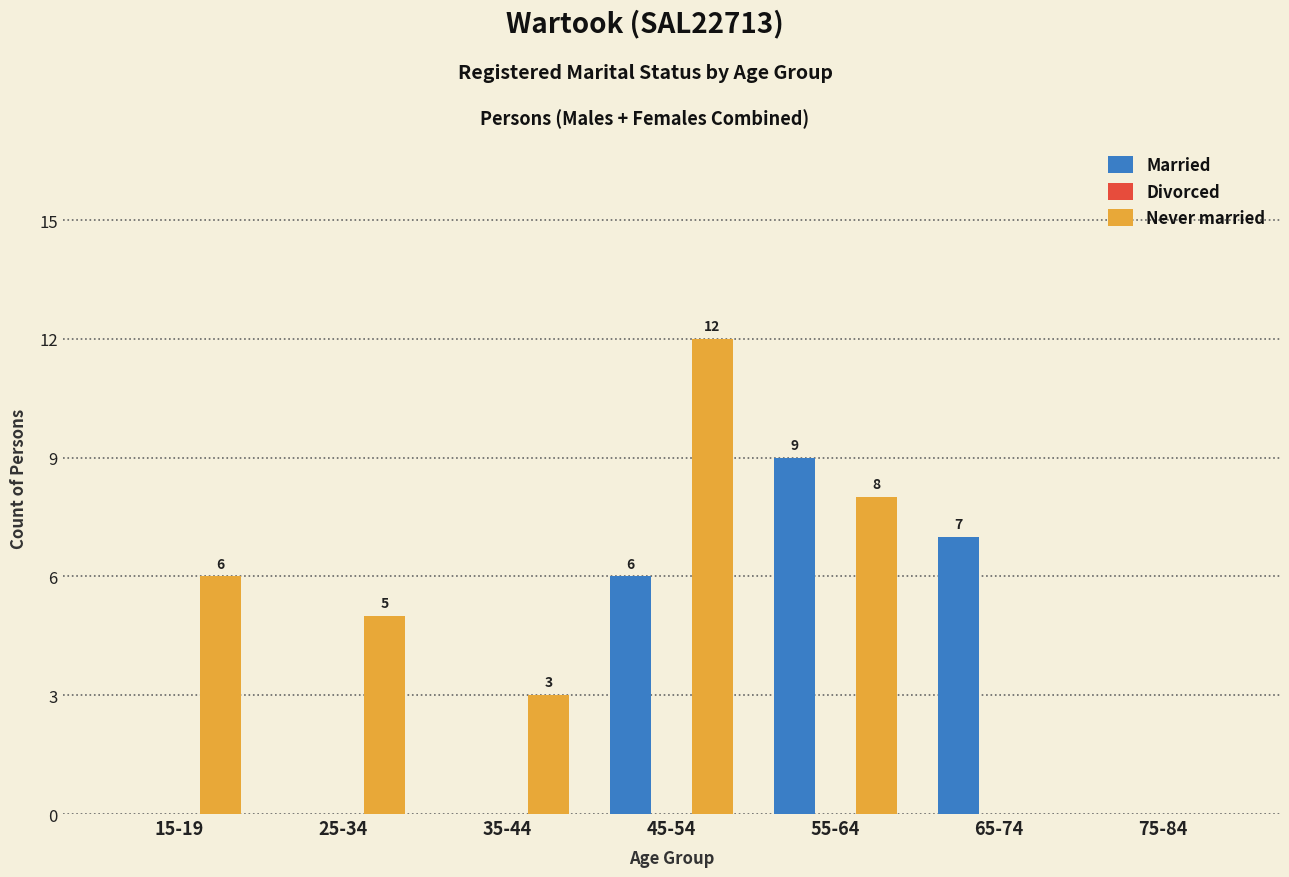

At which category is the sum across all series the highest?

45-54